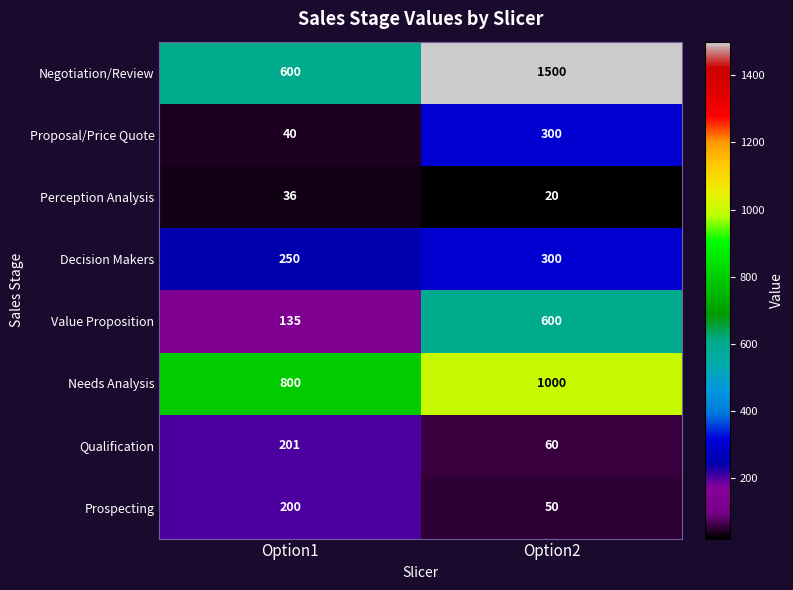

What is the difference between the Value Proposition values at Option2 and Option1?

465